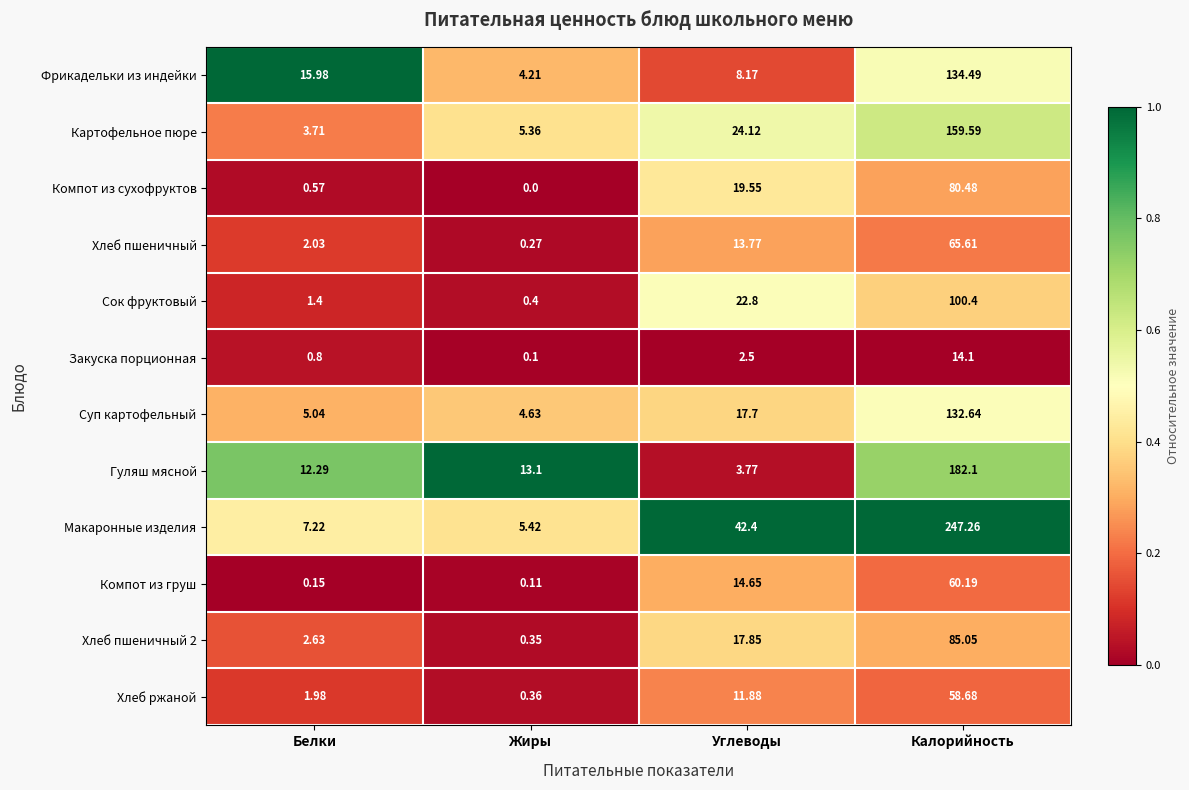

At which category does the chart reach its minimum across all series?

Жиры